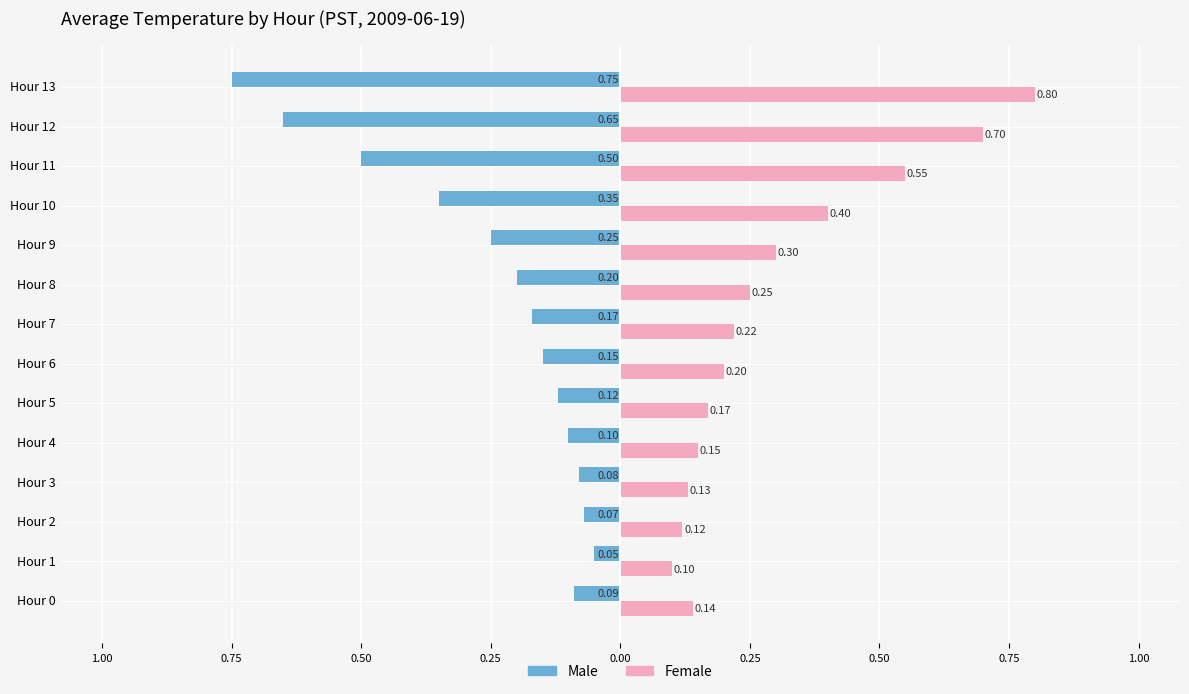

What are all the series names shown in the legend?

Male, Female